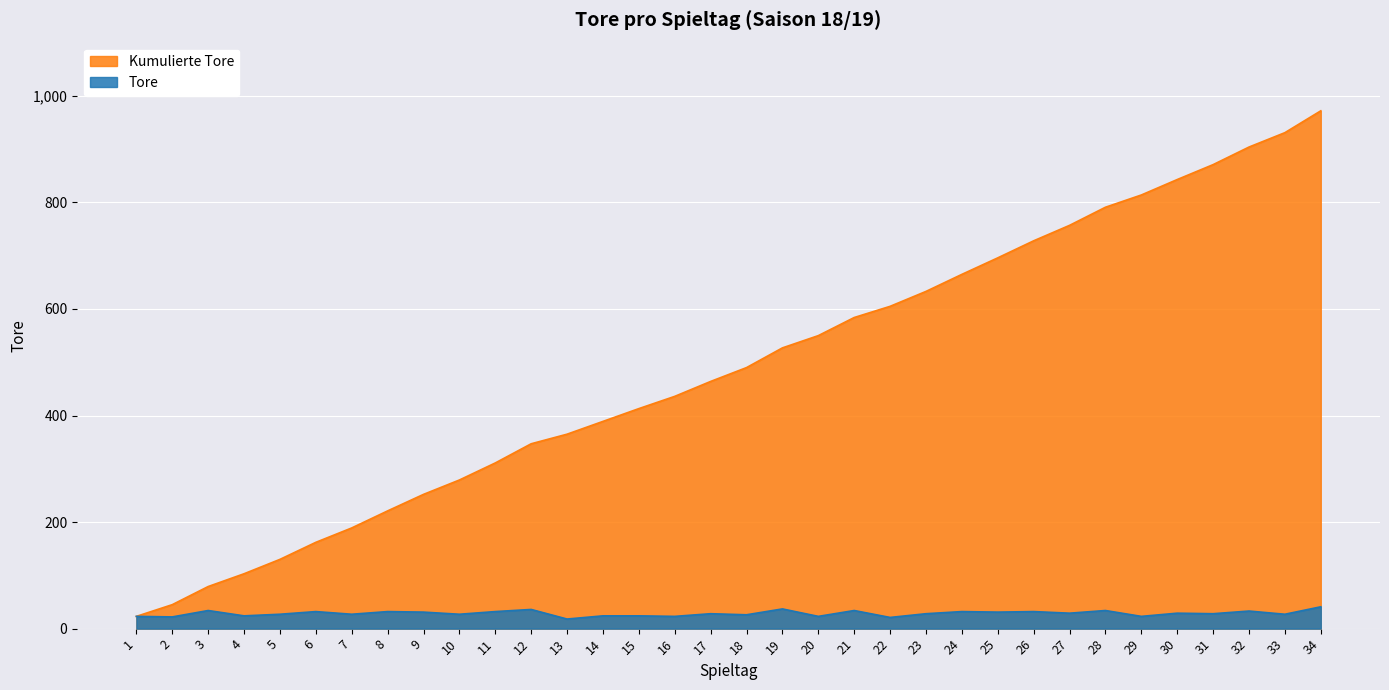

Which has a higher value, 31 or 14?

31